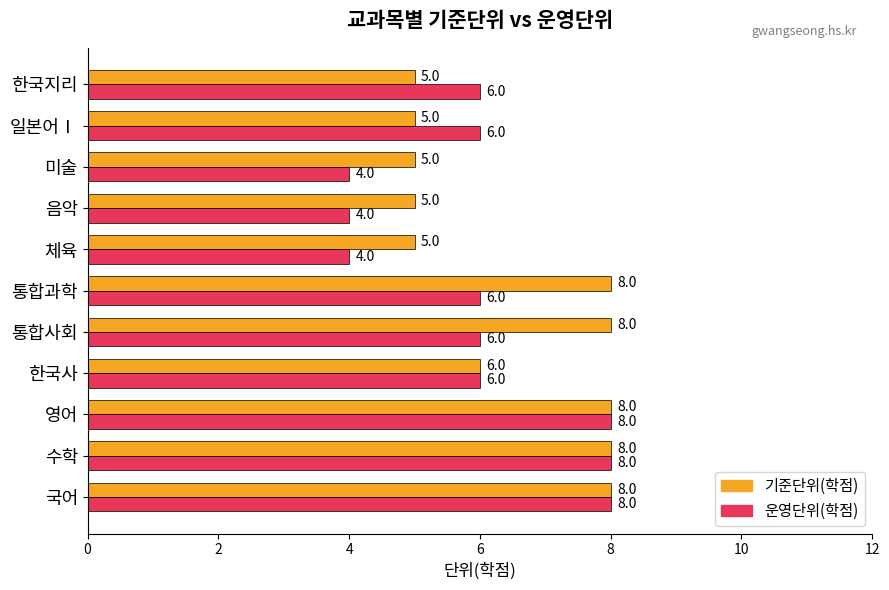

Rank the series by their average value, from lowest to highest.

운영단위(학점), 기준단위(학점)